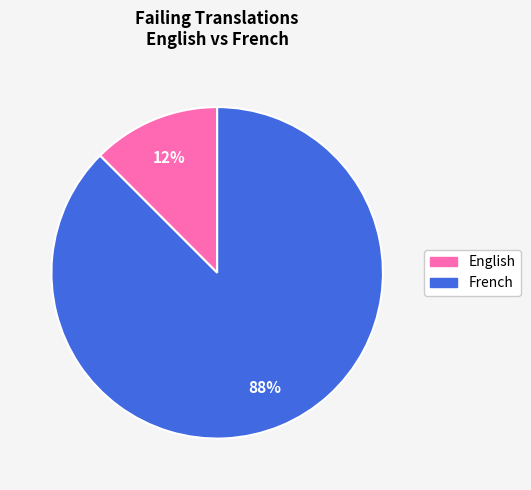

To the nearest percent, what is the combined percentage of English and French?

100%